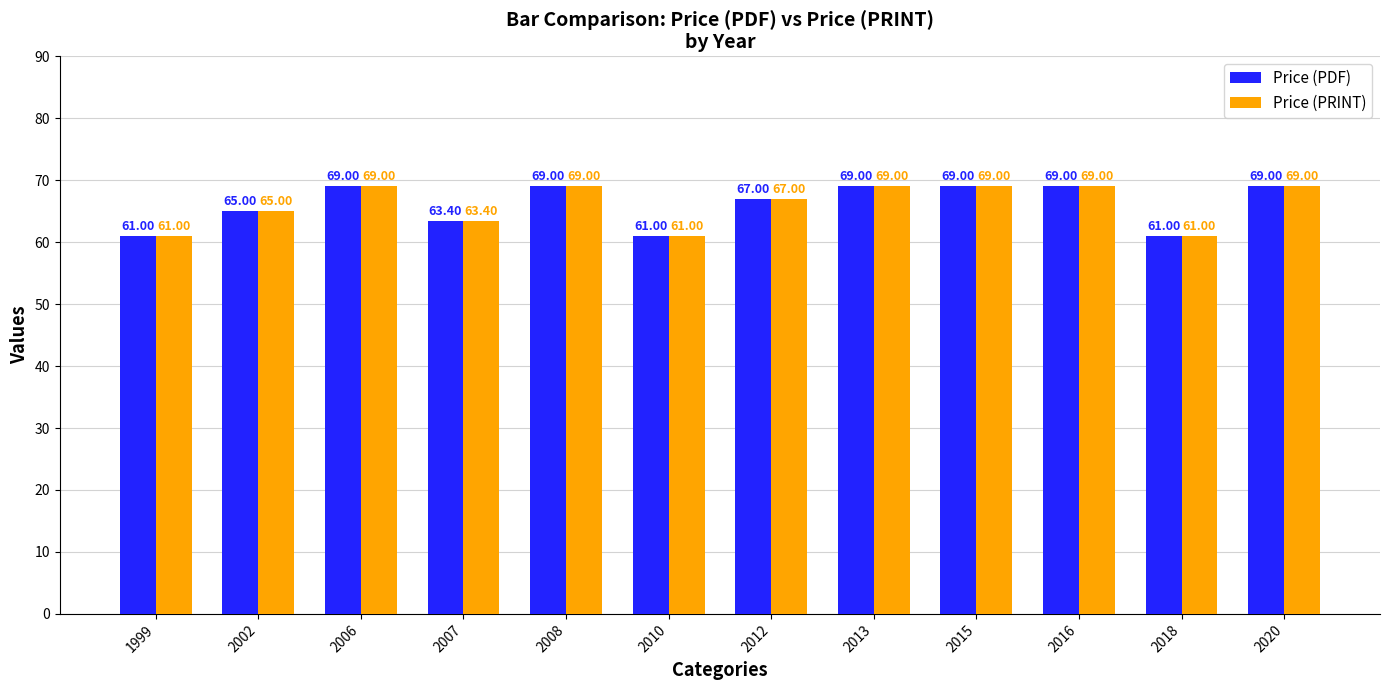

At how many categories does at least one series exceed 63?

9